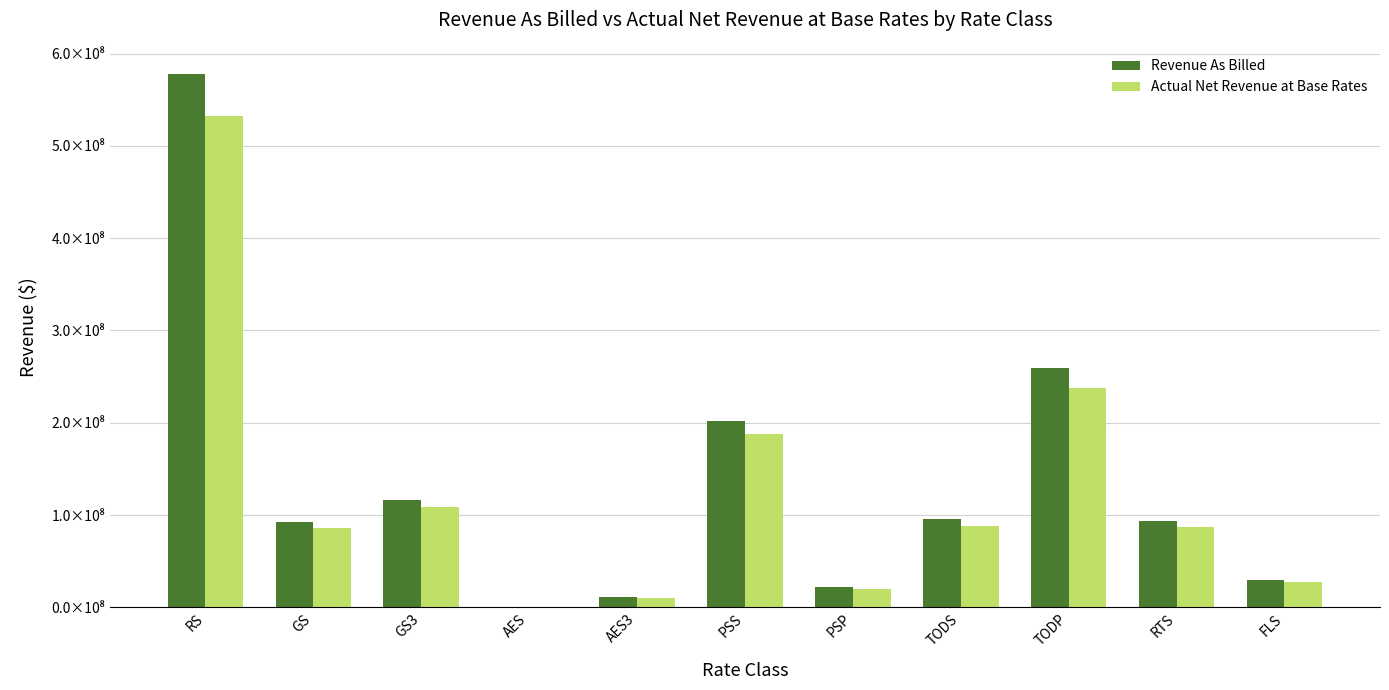

What are all the series names shown in the legend?

Revenue As Billed, Actual Net Revenue at Base Rates